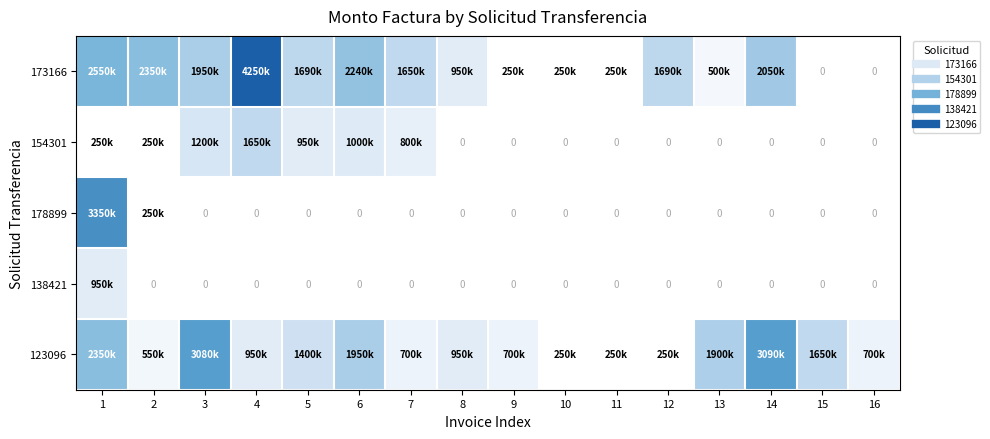

At which category is the sum across all series the highest?

1